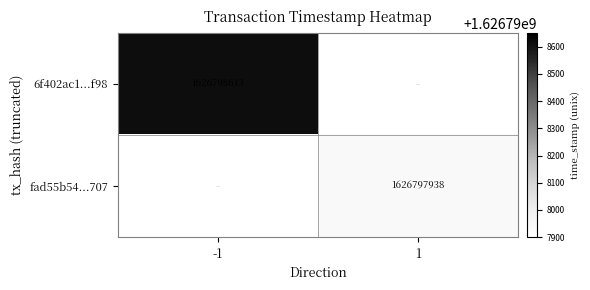

At which category is the sum across all series the highest?

-1